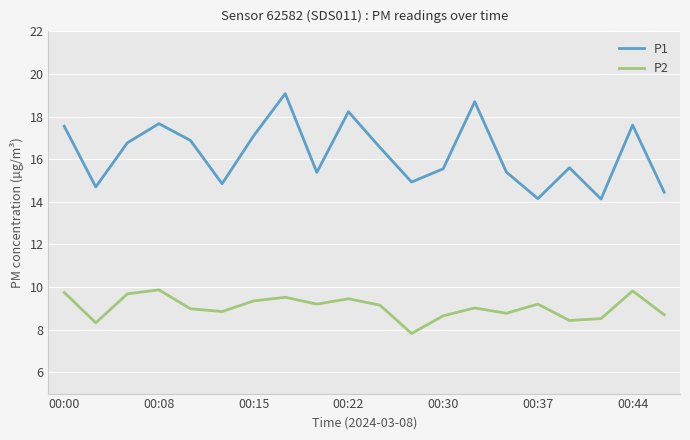

True or false: P2 and P1 intersect in this chart.

False